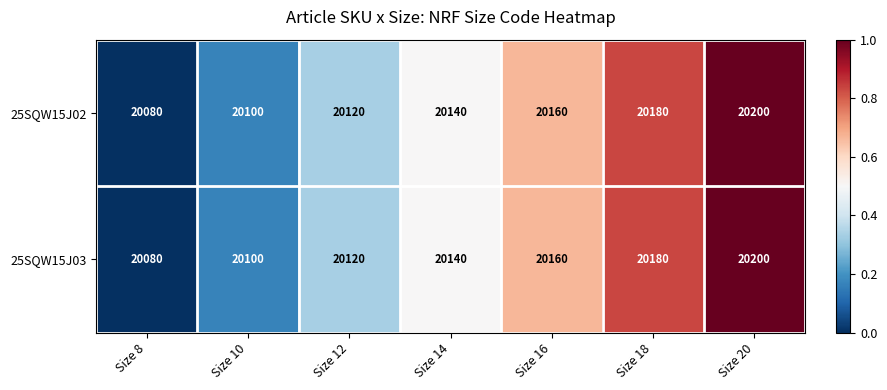

What is the average value of the 25SQW15J02 series?

20140